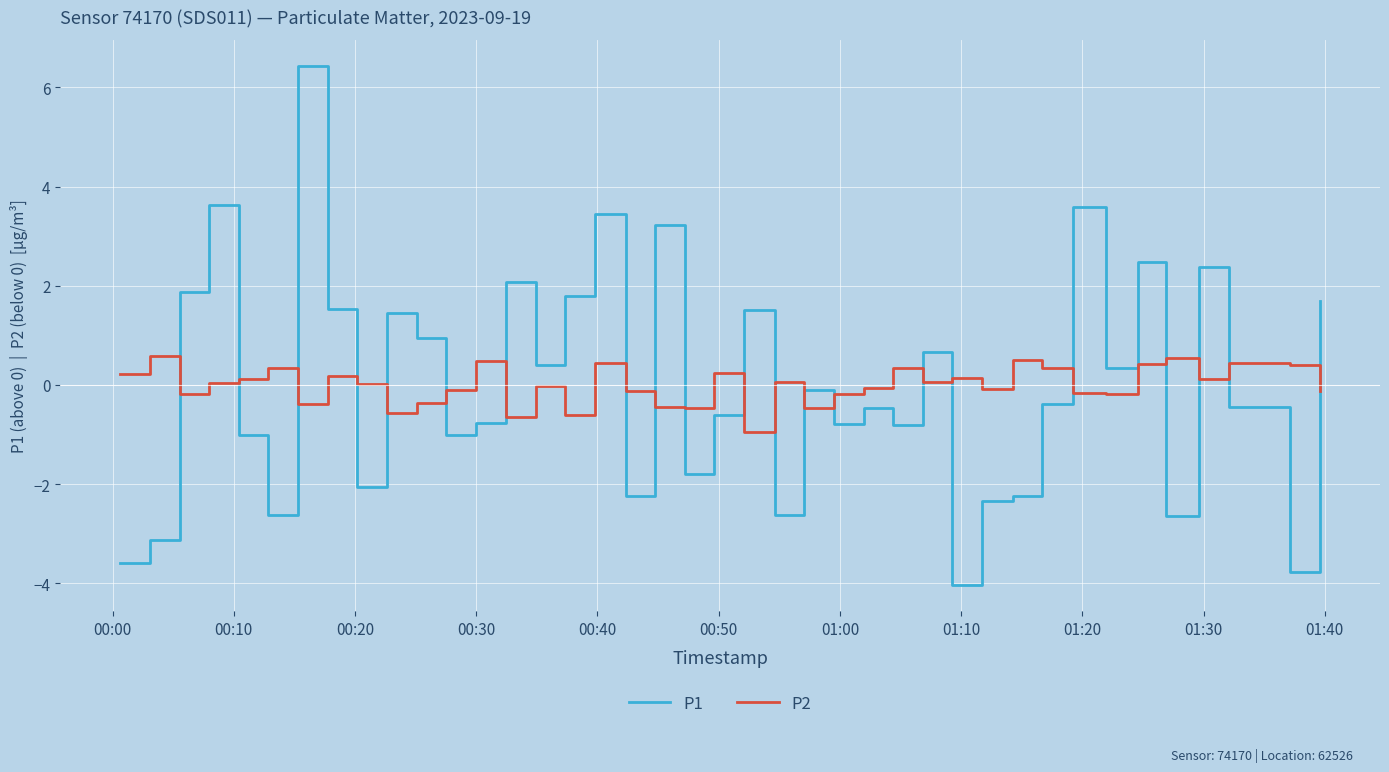

After their last crossing, which series has the higher values: P1 or P2?

P1